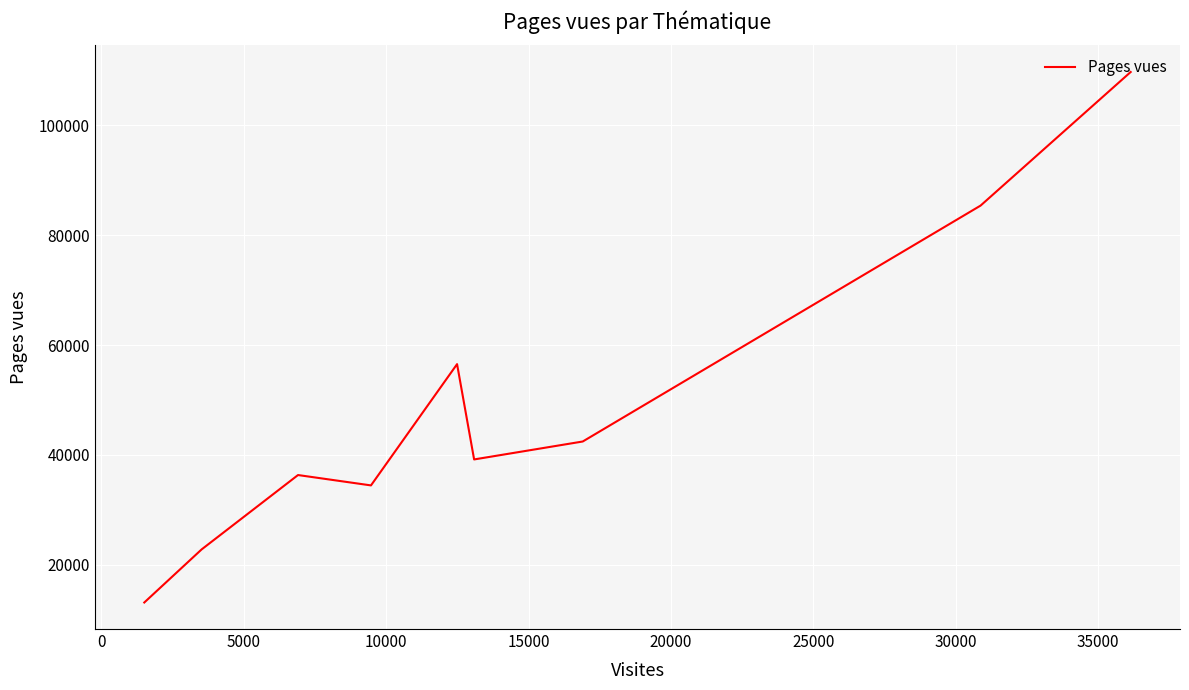

The value at 5000 is 67562. True or false?

False